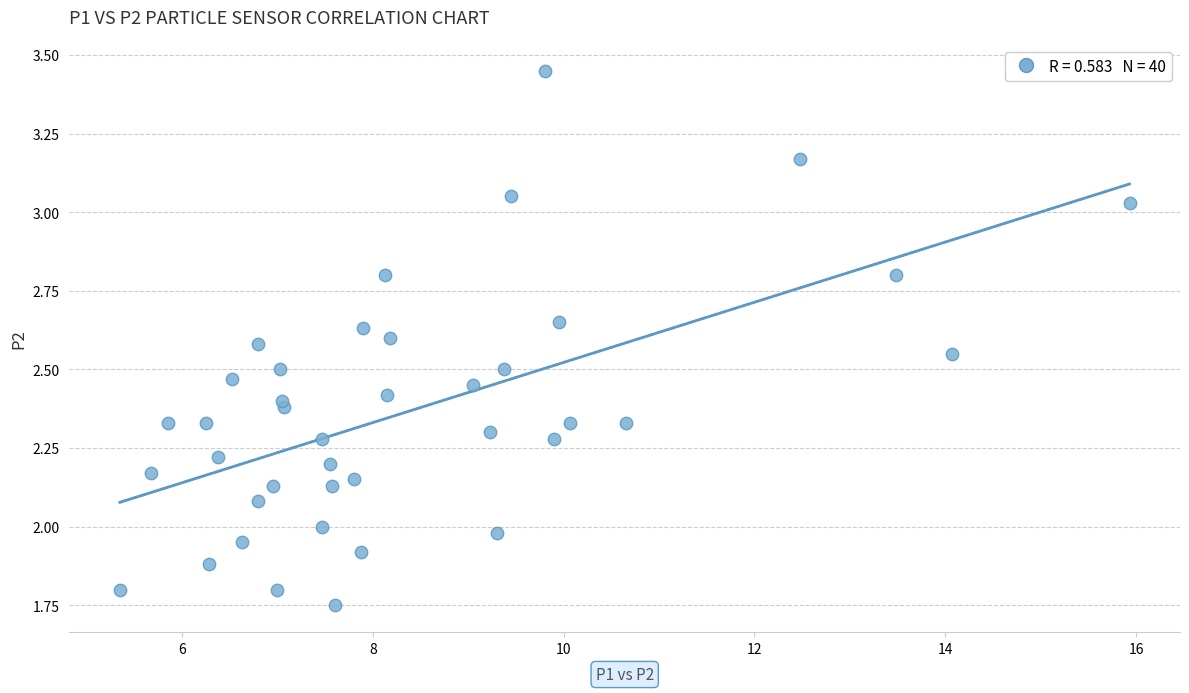

What is the range of Y values (max minus min)?

1.7